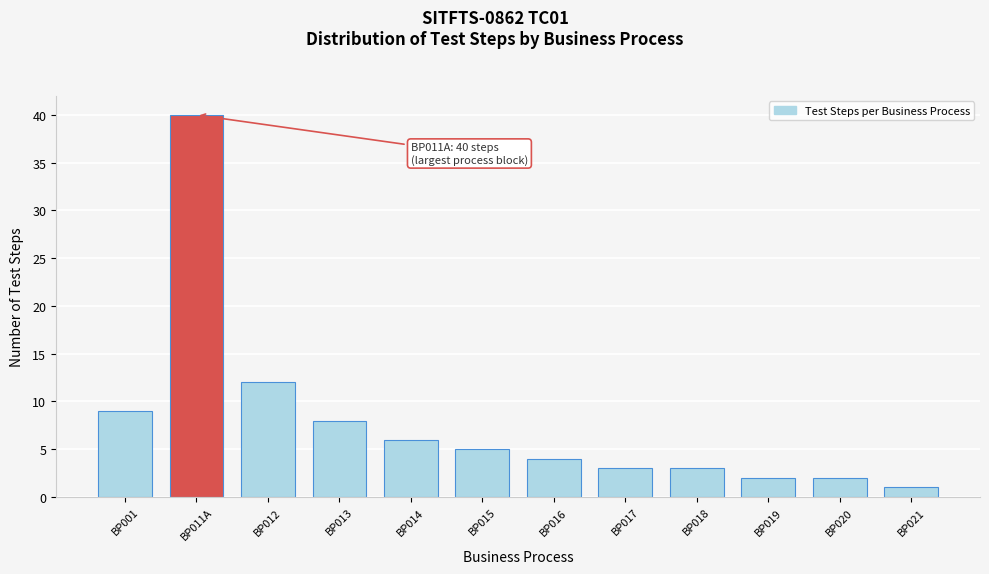

Reading left to right, transcribe all the data shown in this chart.

9	40	12	8	6	5	4	3	3	2	2	1